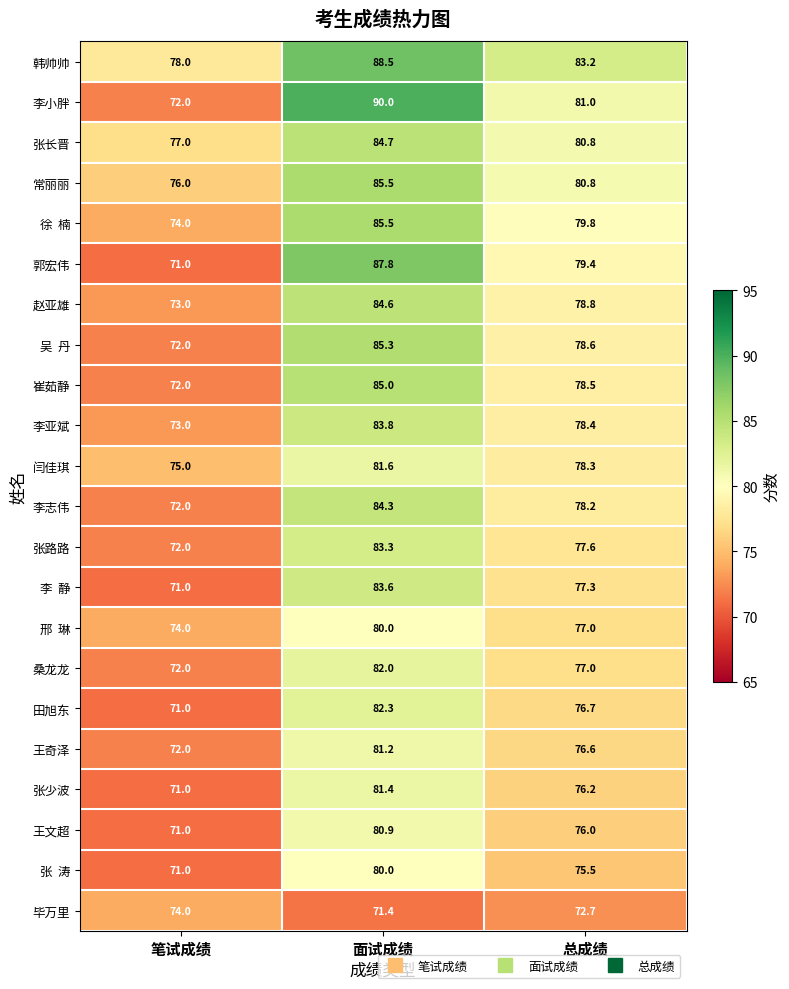

Which series changed the most between 面试成绩 and 总成绩?

李小胖